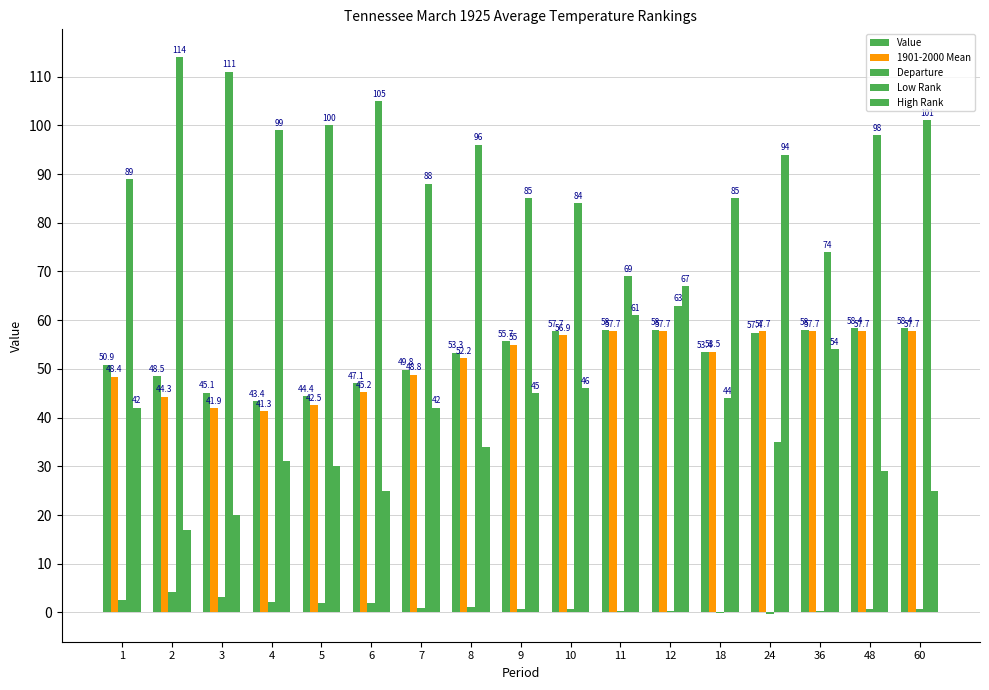

Are the bars horizontal?

No